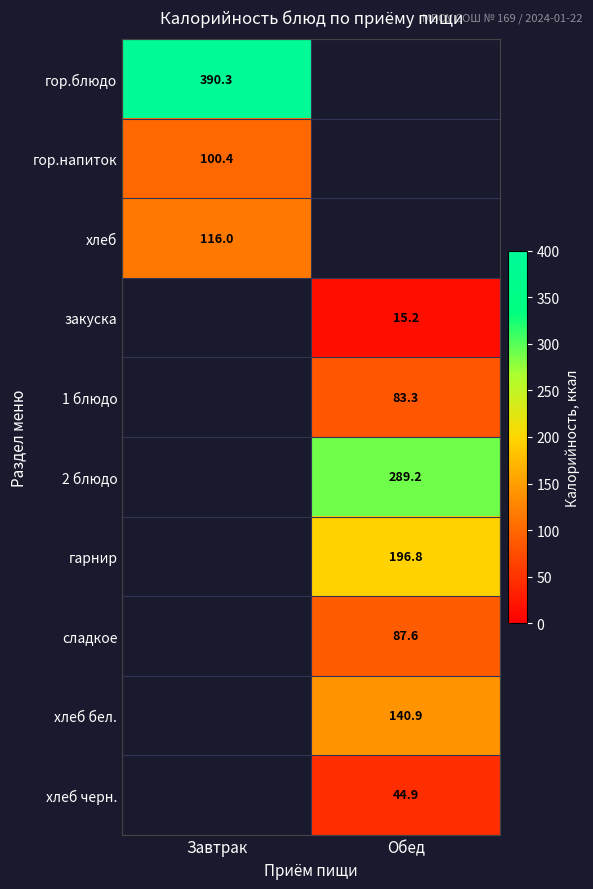

Is the value of 2 блюдо at Обед greater than the value of хлеб at Завтрак?

Yes